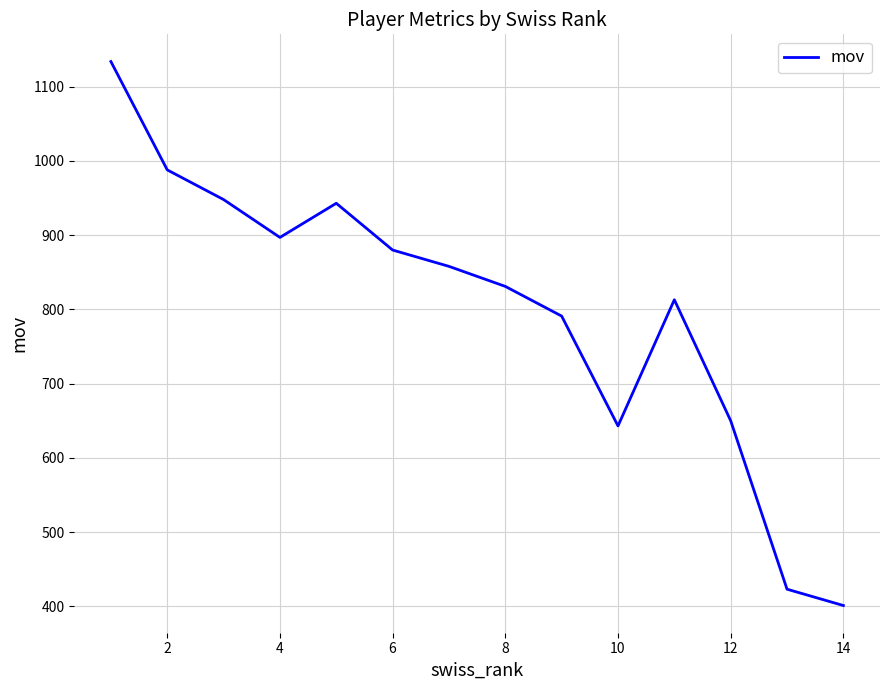

What is the smallest value displayed?

401